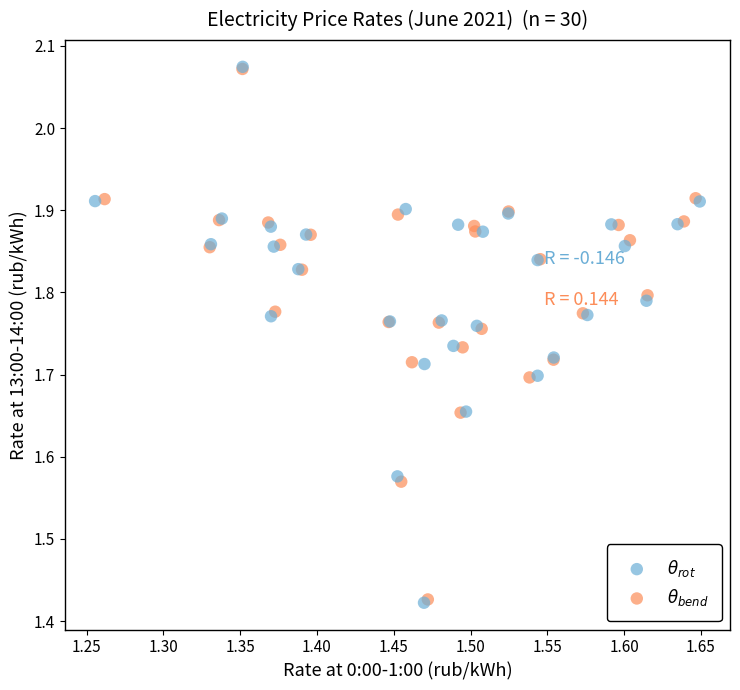

Which series has the widest spread of Y values?

$\theta_{rot}$